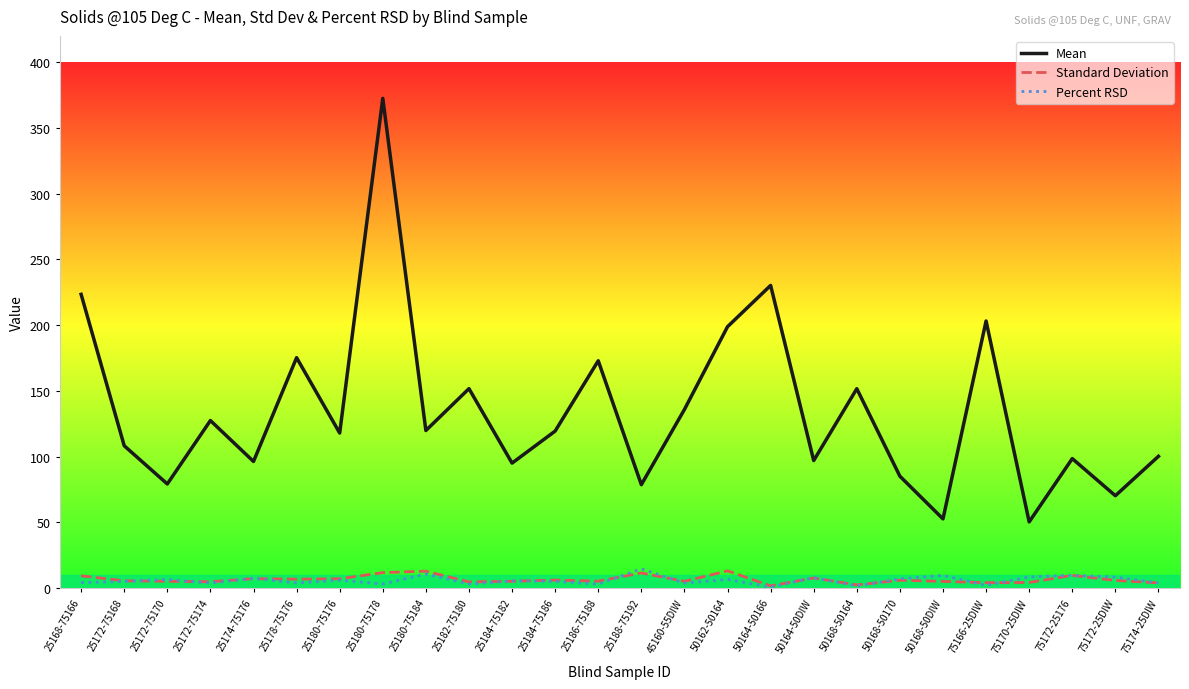

What is the approximate value of Percent RSD at 25184-75182?

5.5